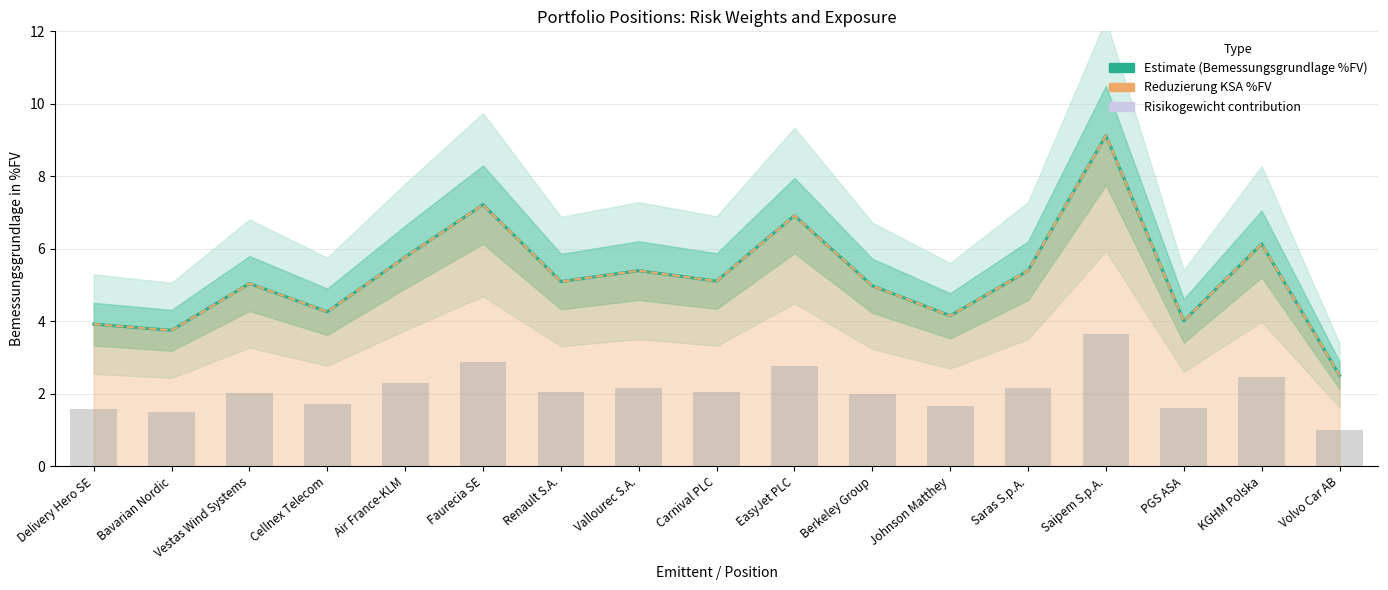

List the labels in order of value, smallest first.

Volvo Car AB, Bavarian Nordic, Delivery Hero SE, PGS ASA, Johnson Matthey, Cellnex Telecom, Berkeley Group, Vestas Wind Systems, Renault S.A., Carnival PLC, Saras S.p.A., Vallourec S.A., Air France-KLM, KGHM Polska, EasyJet PLC, Faurecia SE, Saipem S.p.A.